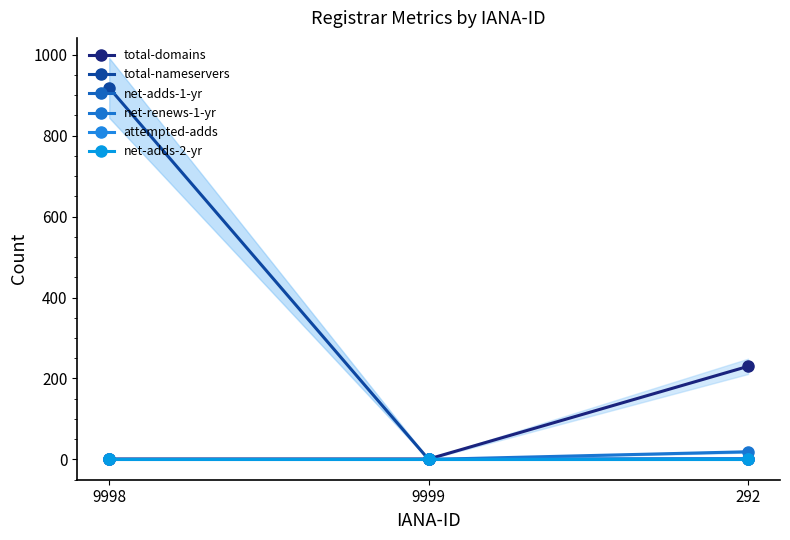

True or false: total-domains has a value of 2 at 9998.

False